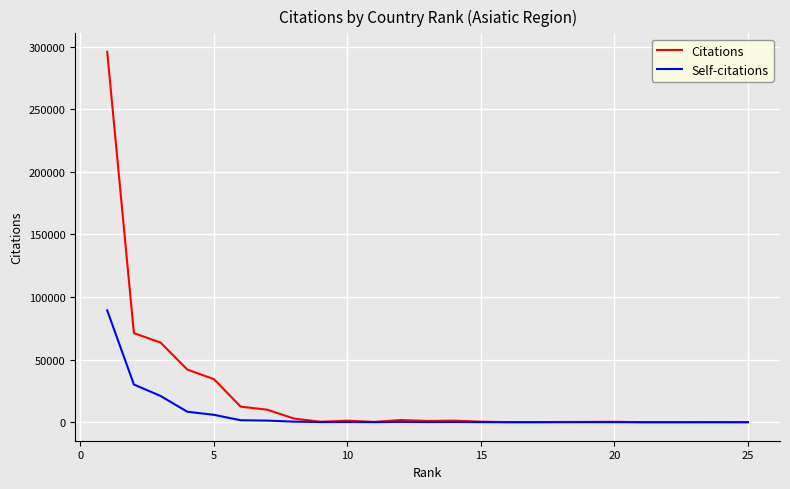

List the series in order of their overall mean, lowest first.

Self-citations, Citations